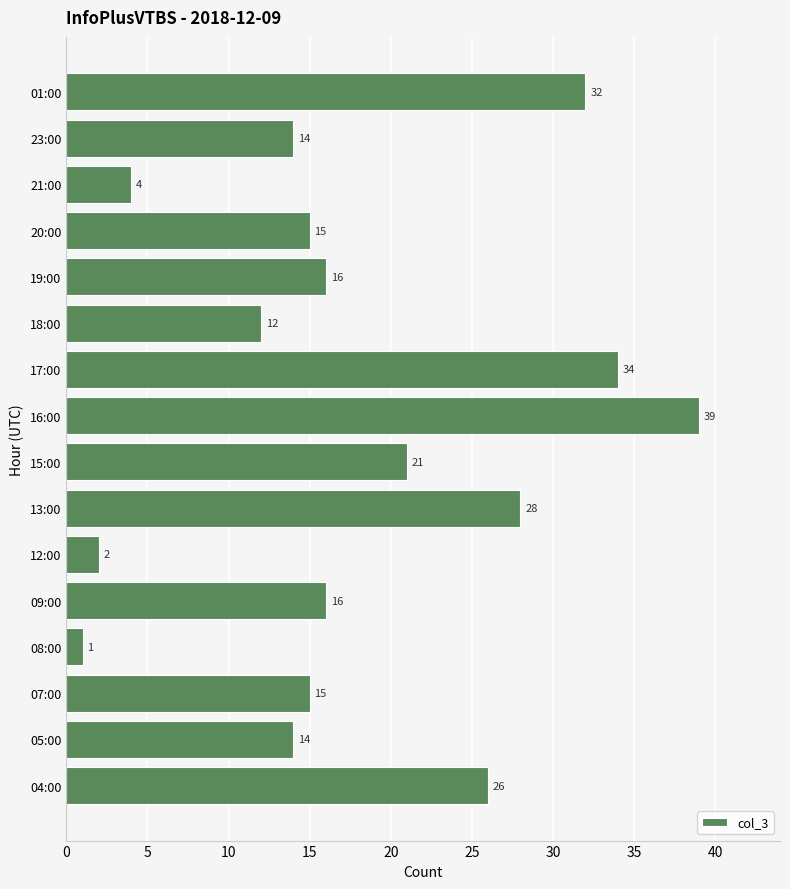

How many categories are shown in the chart?

16